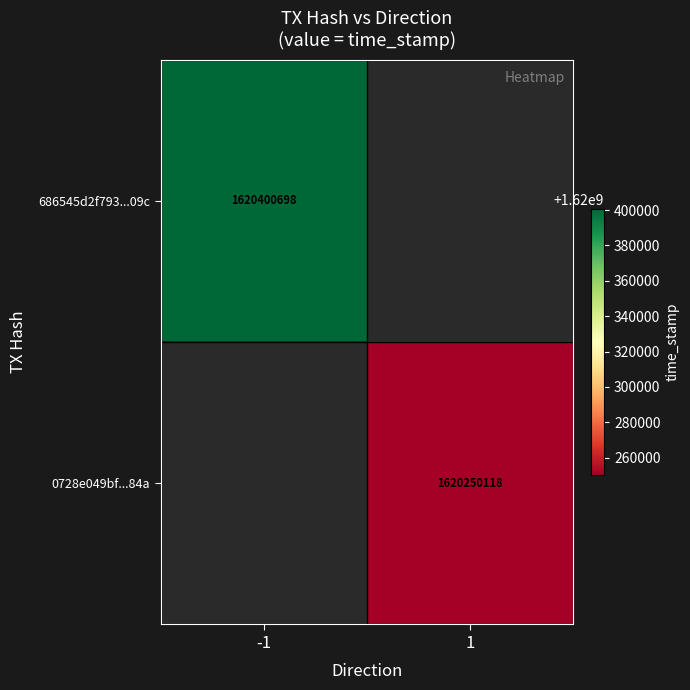

What is the smallest value displayed?

1620250118.0